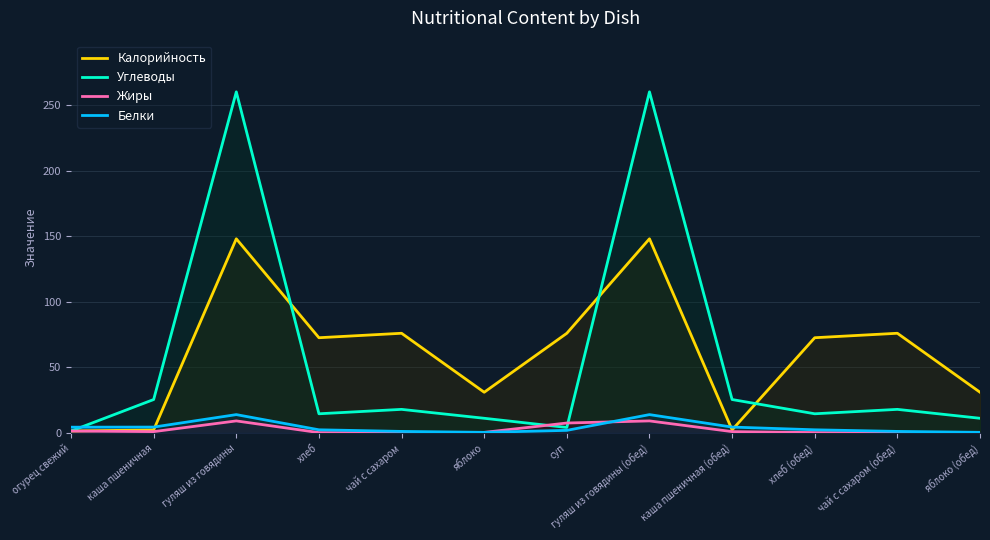

In Жиры, how many points are higher than both neighbors (excluding endpoints)?

2